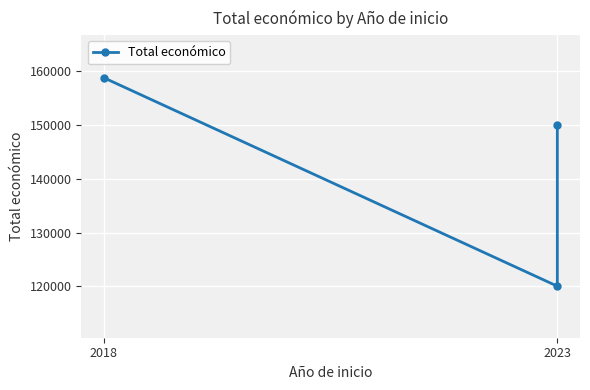

What is the smallest value displayed?

120000